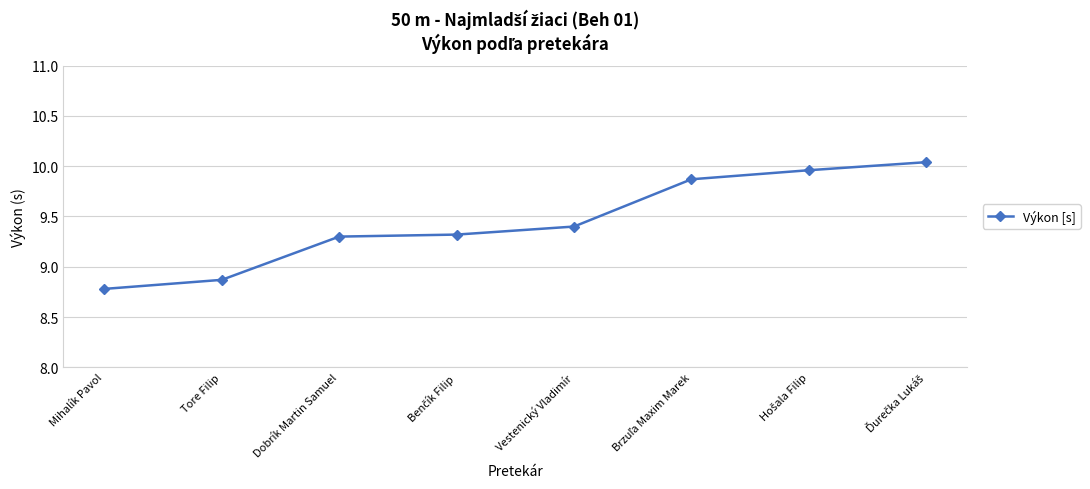

True or false: there are more than 2 points higher than both neighbors.

False